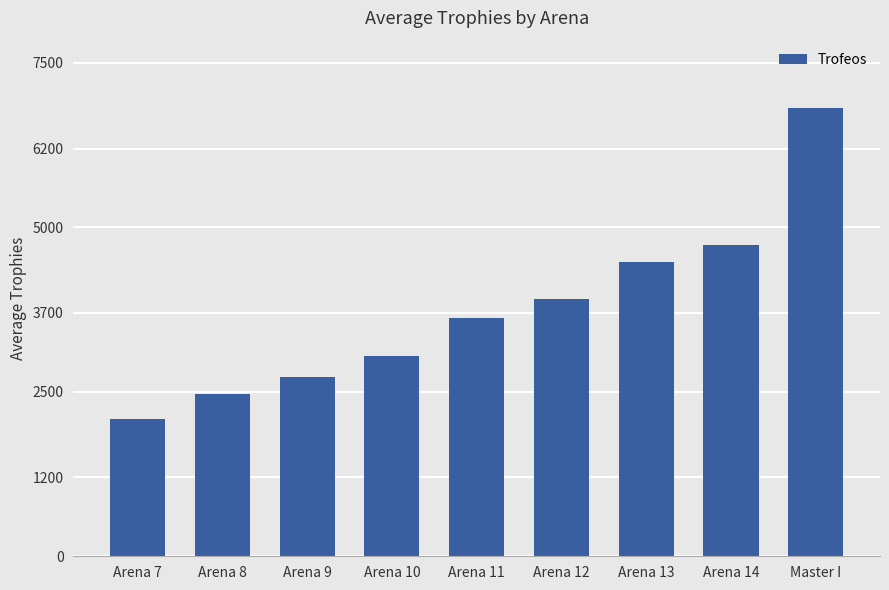

At which label does the data first exceed 3622?

Arena 11